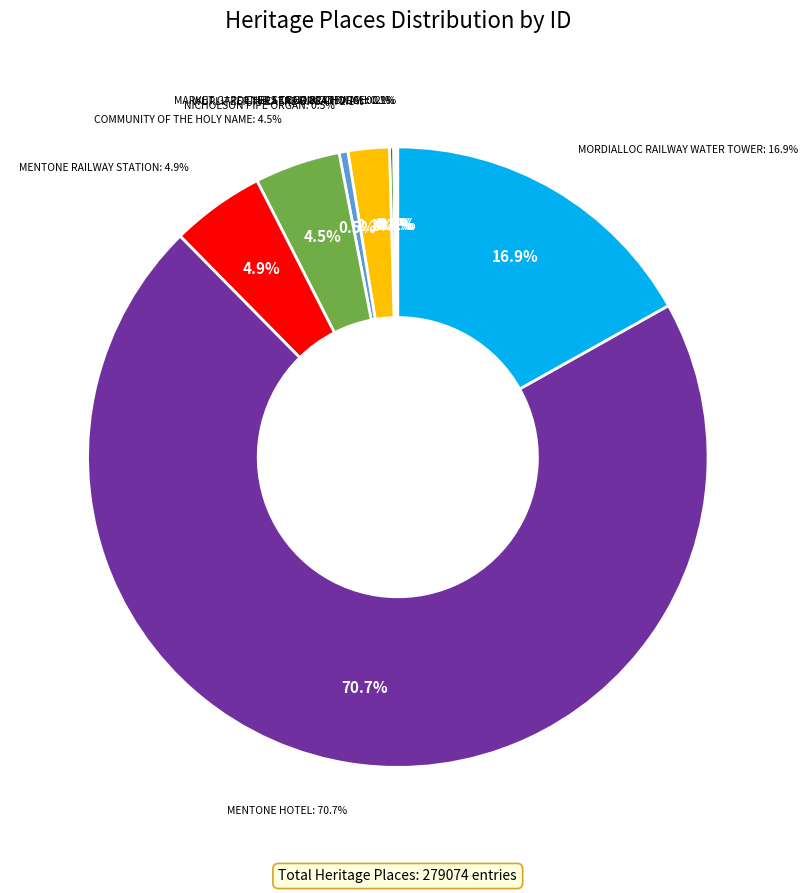

The WURLITZER THEATRE ORGAN slice represents 1% of the pie. True or false?

False